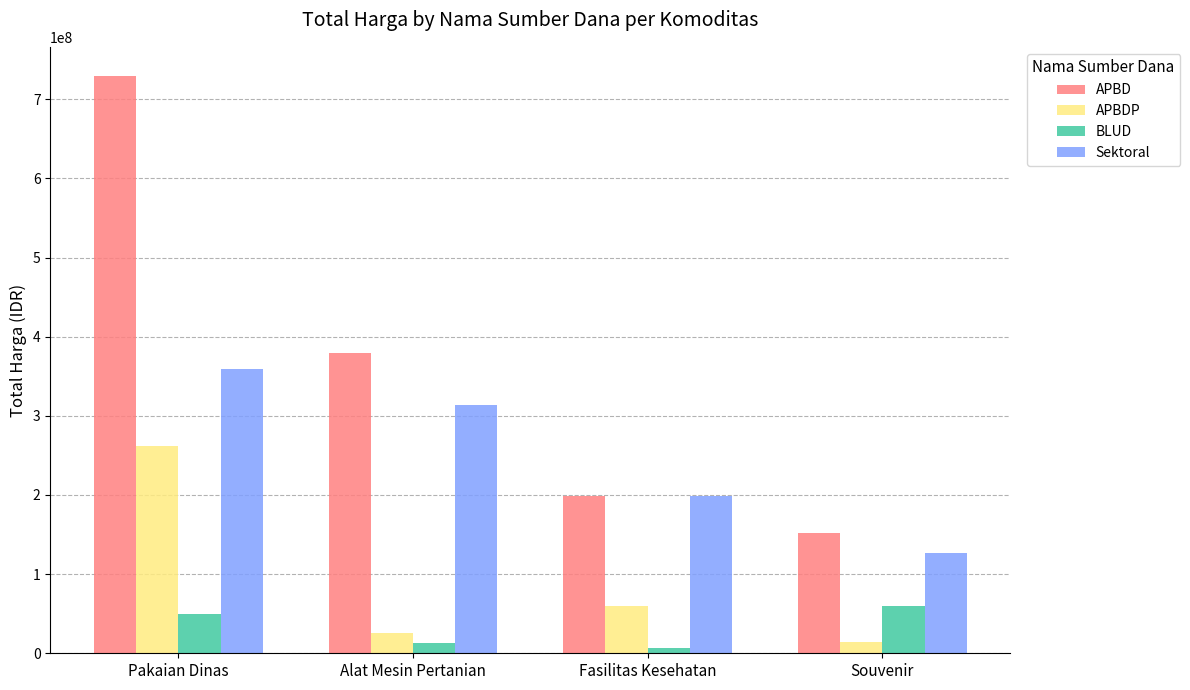

Reading left to right, list all the values displayed in this chart.

APBD: Pakaian Dinas=729785000	Alat Mesin Pertanian=379075000	Fasilitas Kesehatan=199200000	Souvenir=152477000
APBDP: Pakaian Dinas=262118150	Alat Mesin Pertanian=25200000	Fasilitas Kesehatan=59375000	Souvenir=14750000
BLUD: Pakaian Dinas=49478000	Alat Mesin Pertanian=13442000	Fasilitas Kesehatan=6936000	Souvenir=59935000
Sektoral: Pakaian Dinas=359500000	Alat Mesin Pertanian=314121780	Fasilitas Kesehatan=199200000	Souvenir=127000000